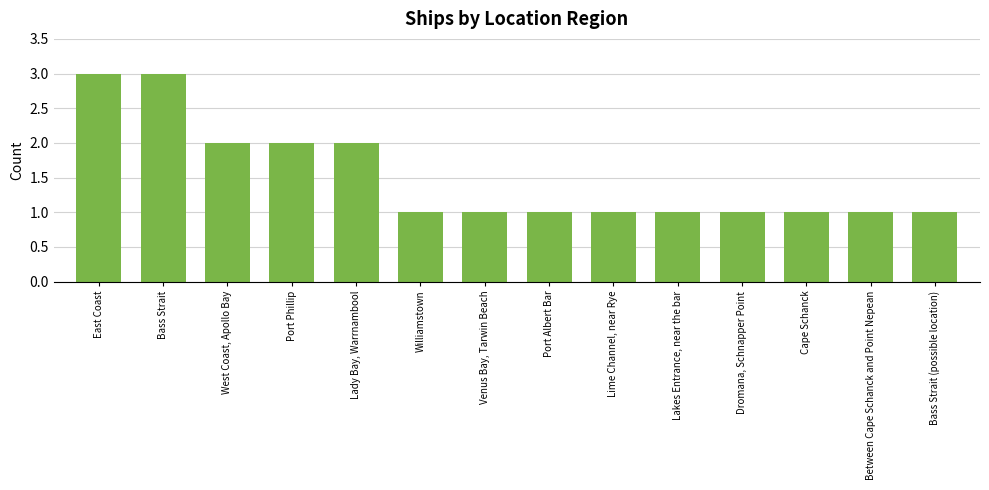

How many bars are there in total?

14